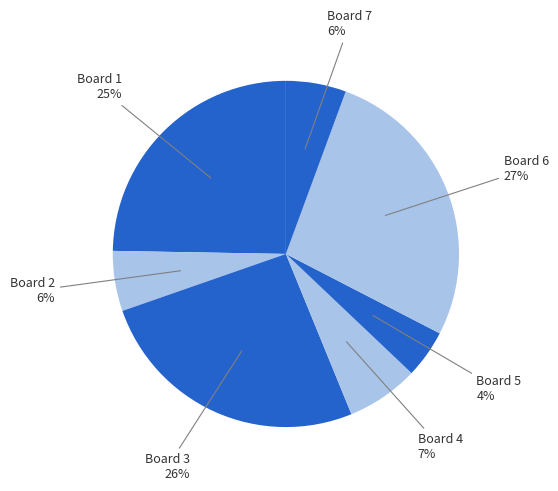

How many segments does this pie chart have?

7